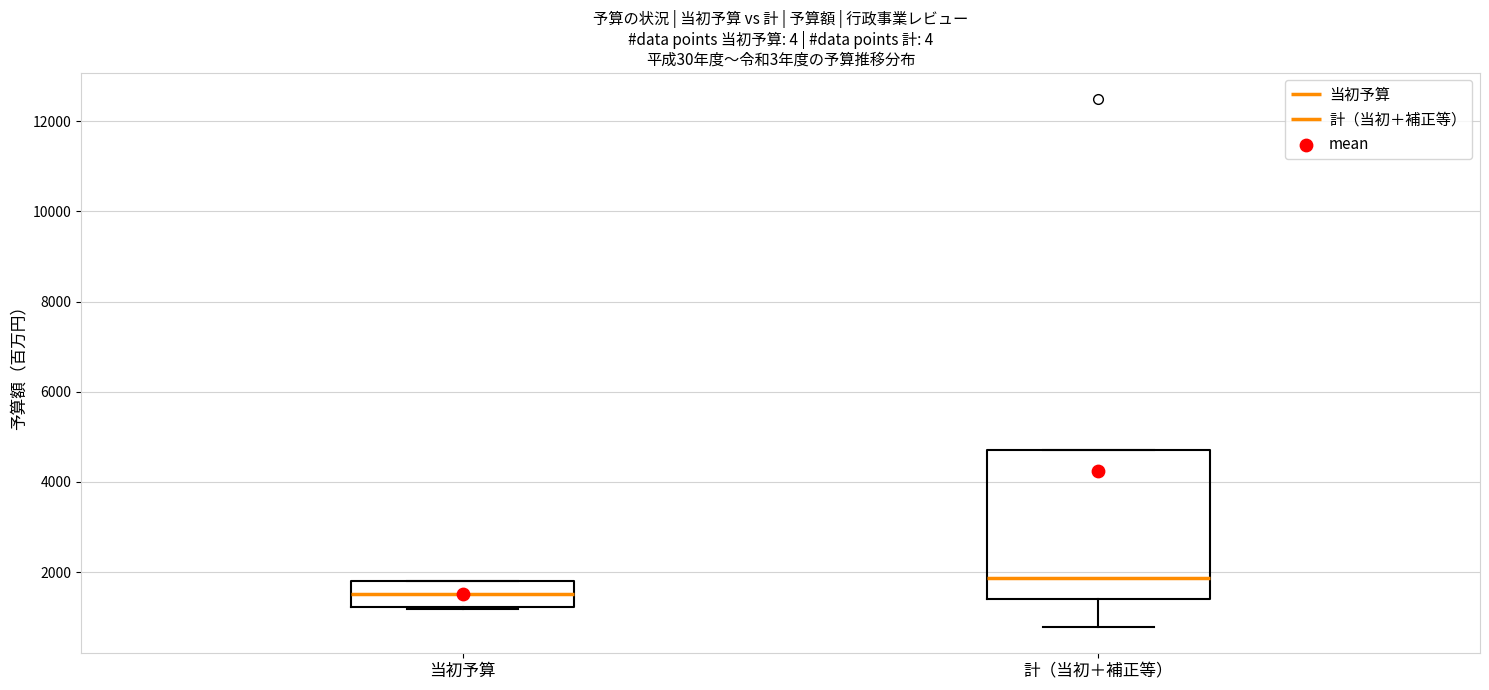

Where is the upper edge of the box for 計（当初＋補正等） on the y-axis? The values are not printed on the chart, so give them approximately, as read against the axis.

4800